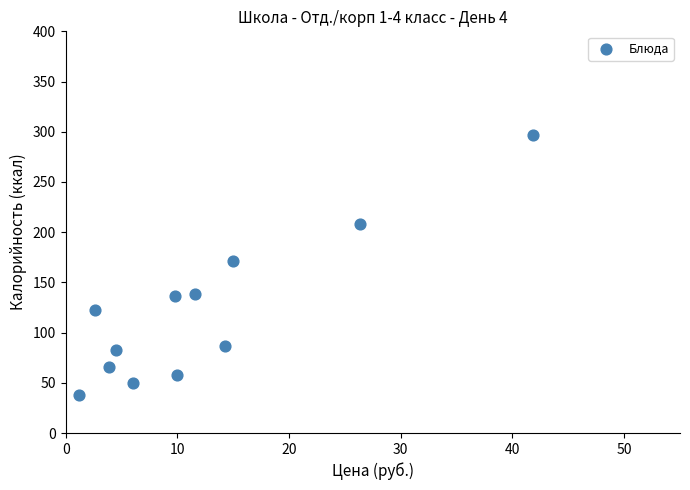

What Y value in the scatter plot is closest to 167?

171